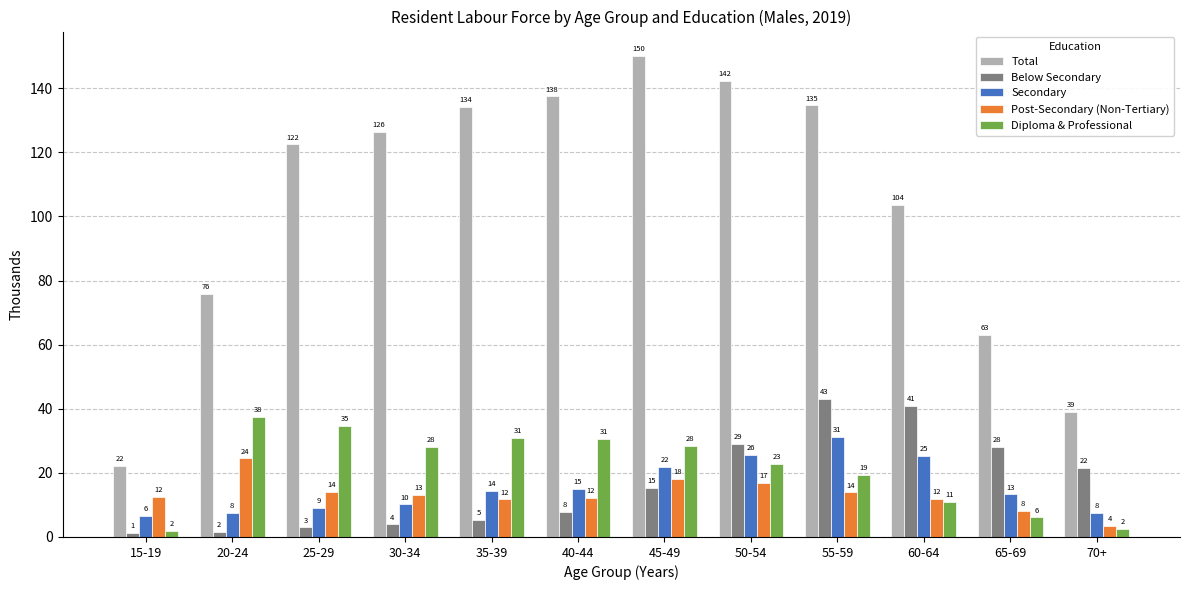

At which label does Below Secondary reach its peak?

55-59